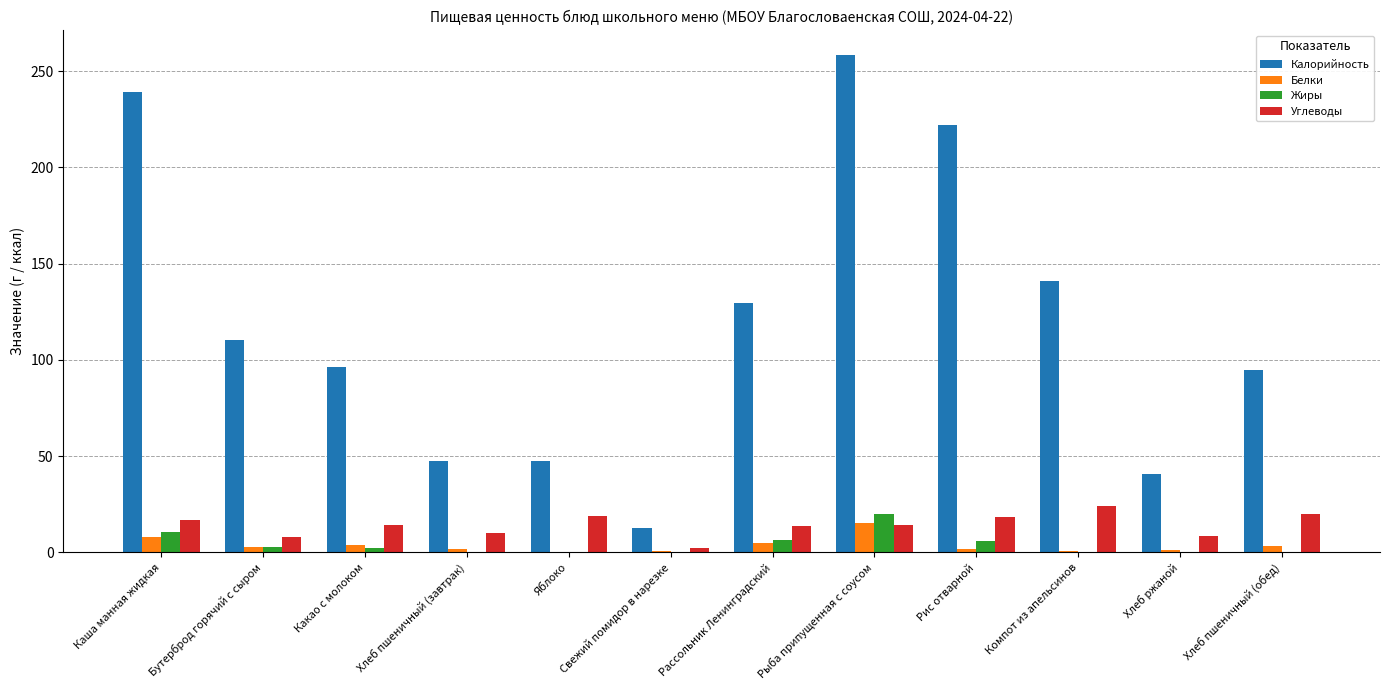

What is the greatest value displayed?

258.2